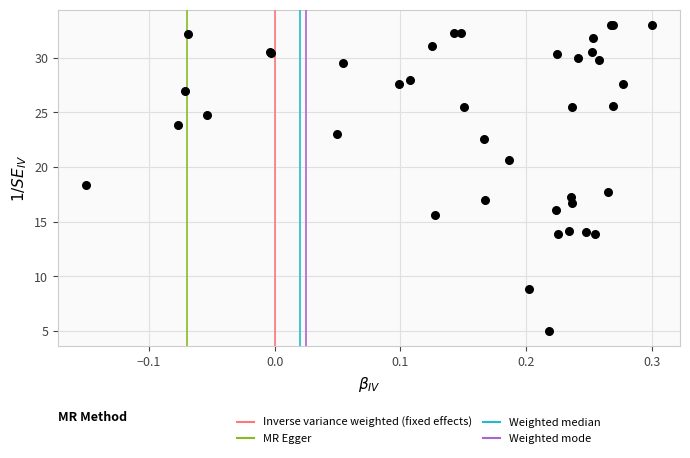

What Y value in the scatter plot is closest to 19?

18.4